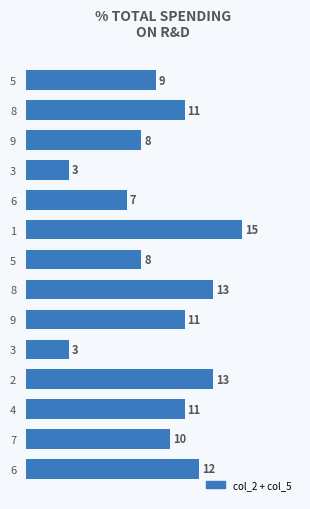

Count the number of data series in this chart.

1